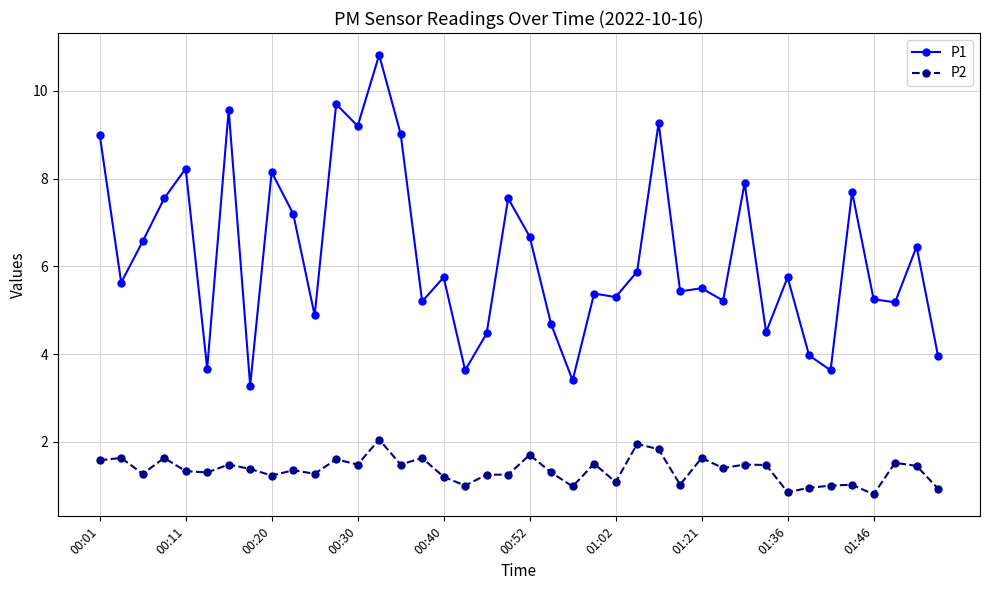

What is the greatest value displayed?

10.8